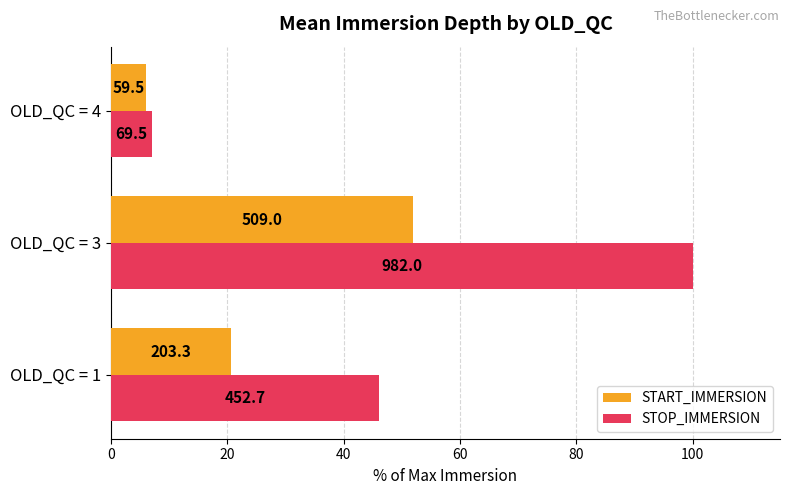

What are all the series names shown in the legend?

START_IMMERSION, STOP_IMMERSION